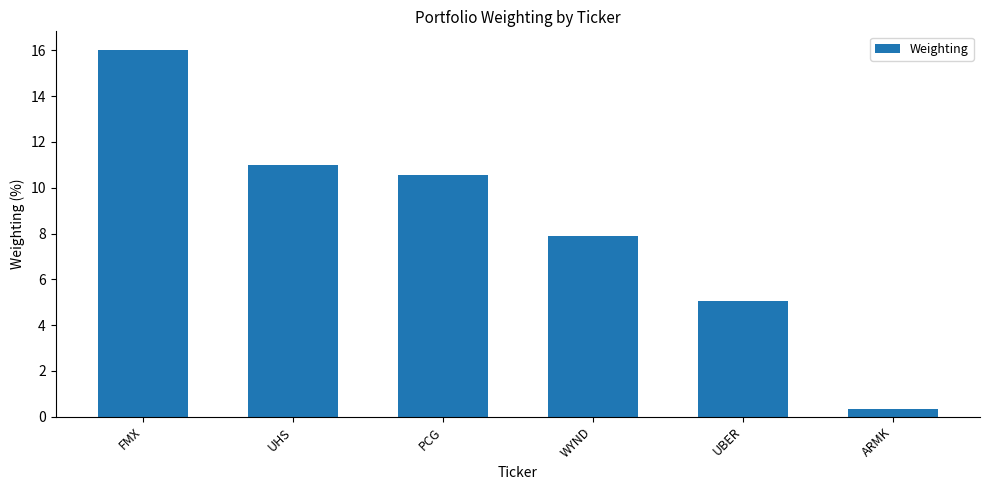

Rank the categories by value from lowest to highest.

ARMK, UBER, WYND, PCG, UHS, FMX